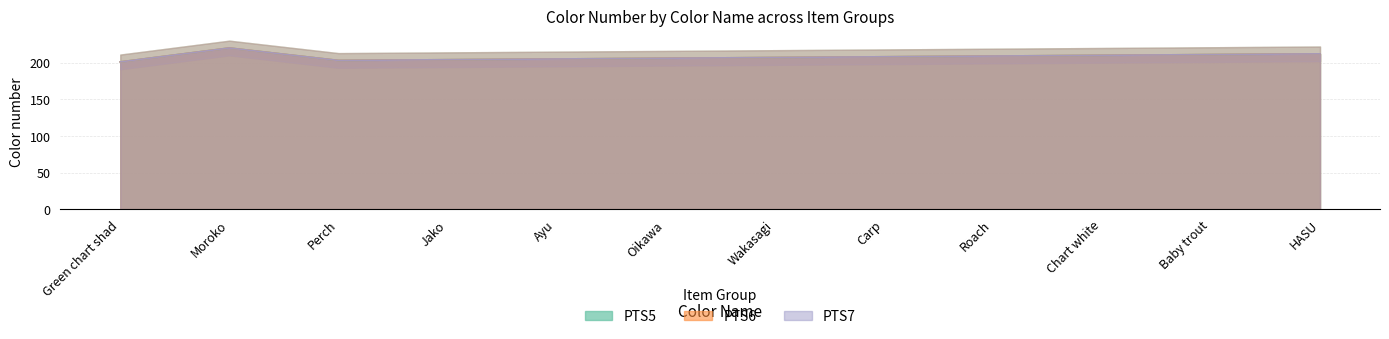

How many interior local peaks does the PTS7 series have?

1